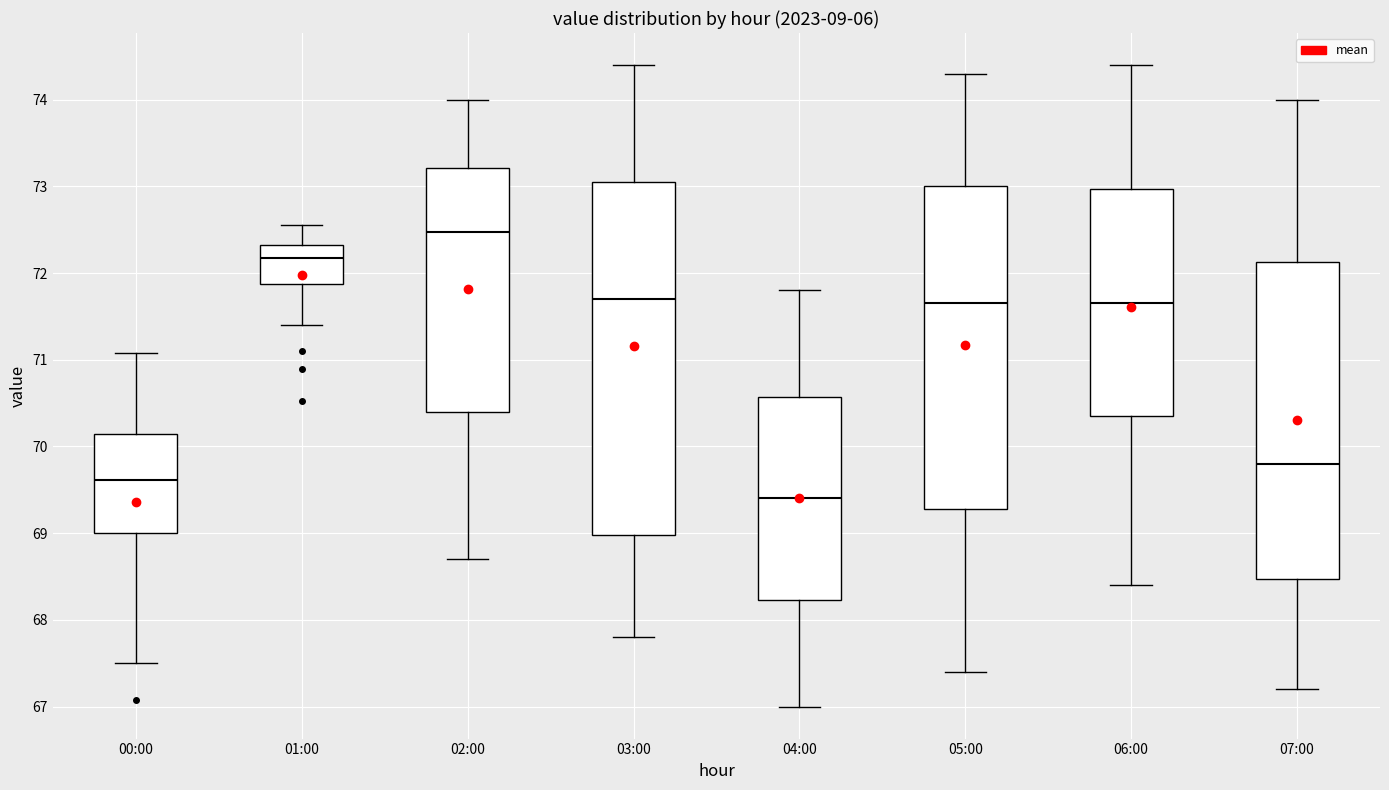

Comparing the boxes themselves (not the whiskers), which one is the tallest?

03:00